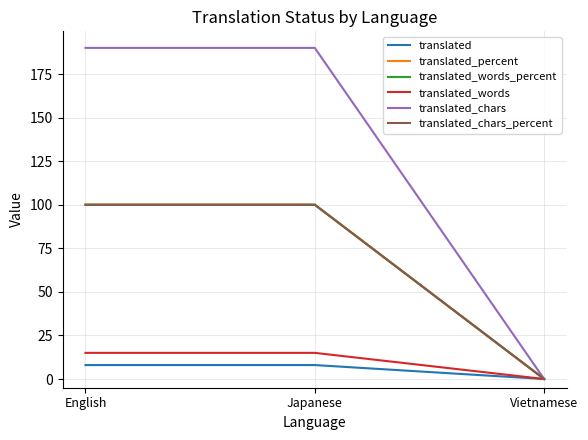

Reading right to left, extract all data points from this chart.

translated: 0	8	8
translated_percent: 0	100	100
translated_words_percent: 0	100	100
translated_words: 0	15	15
translated_chars: 0	190	190
translated_chars_percent: 0	100	100